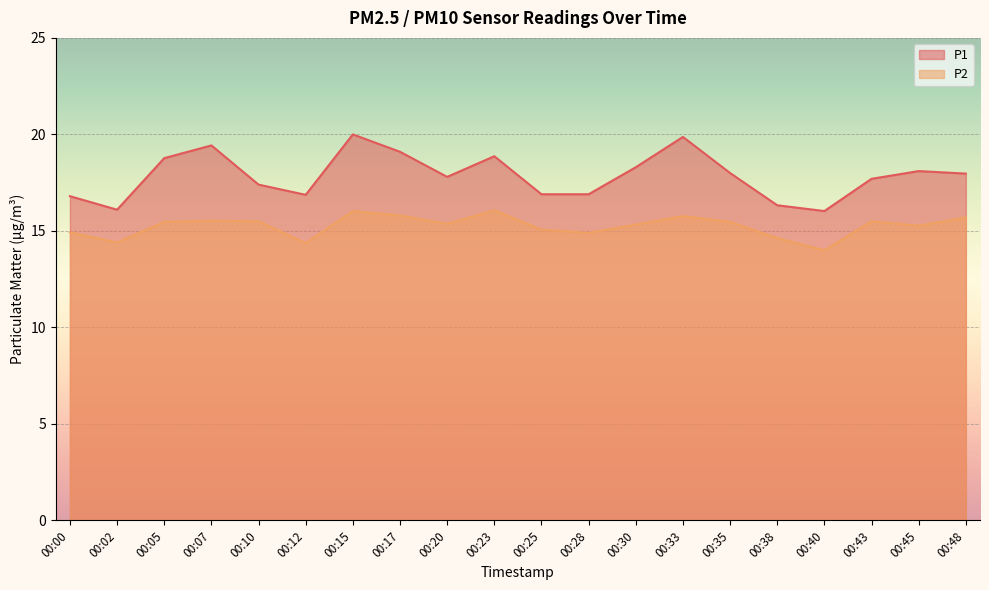

What is the average value of the P2 series?

15.3